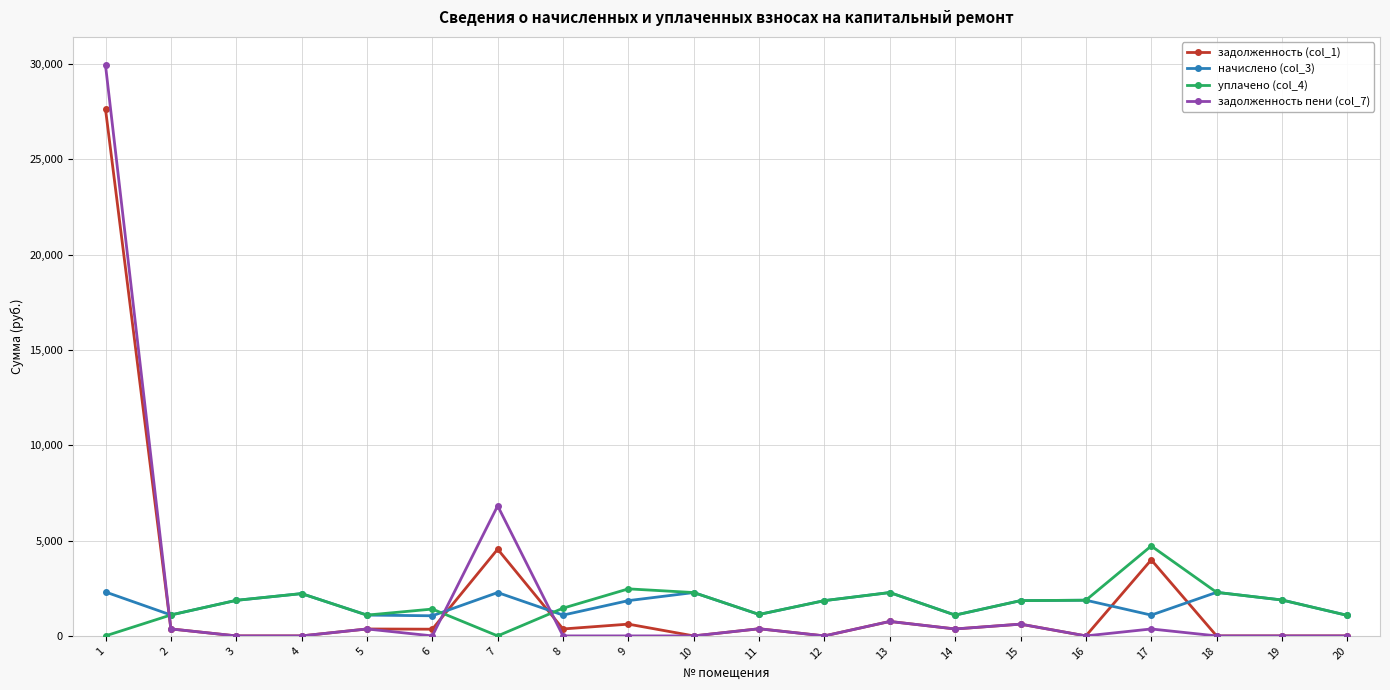

True or false: задолженность (col_1) and уплачено (col_4) intersect in this chart.

True